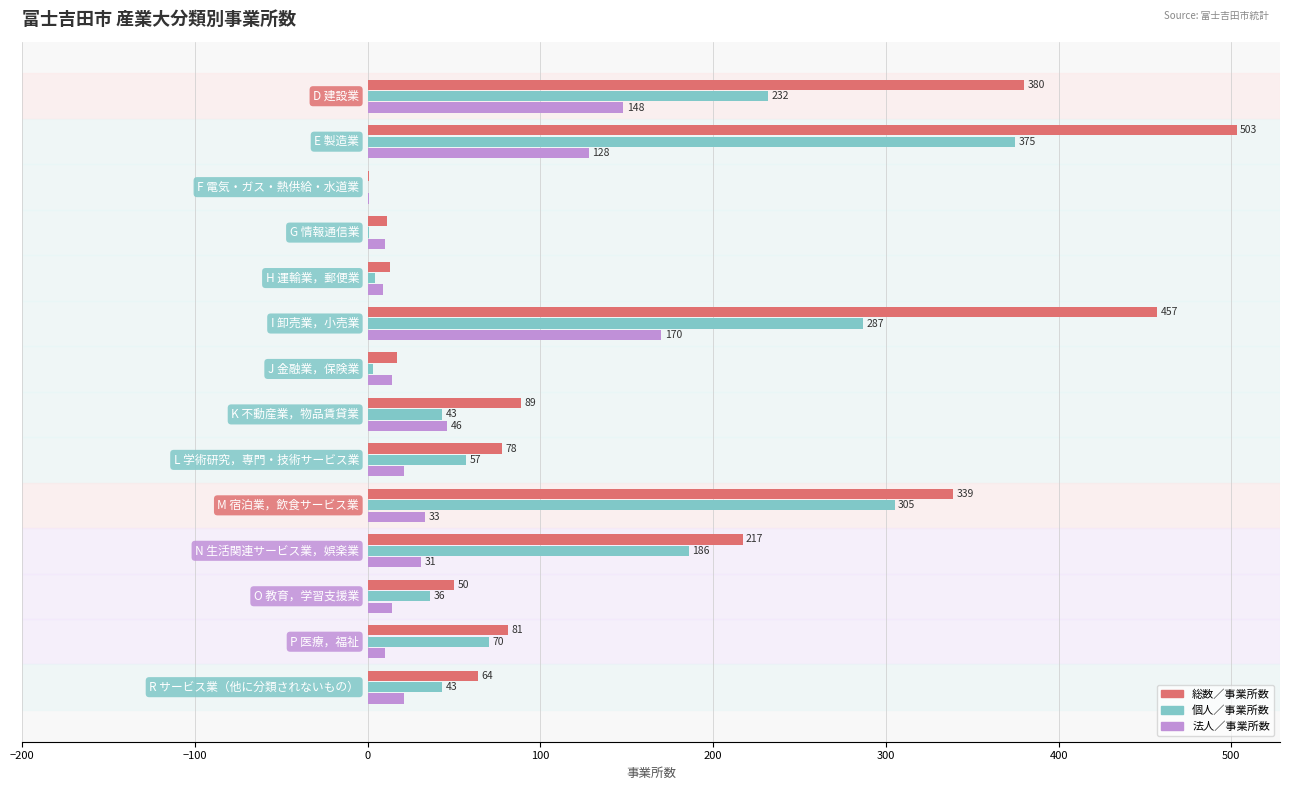

What is the sum of all 総数／事業所数 values?

2300